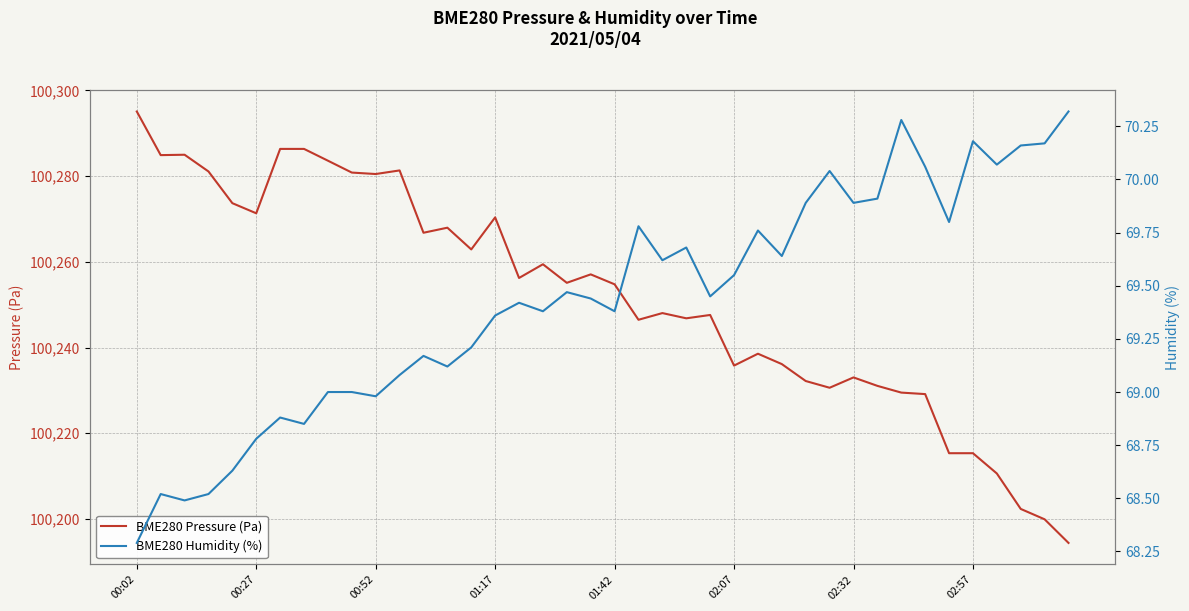

True or false: BME280 Pressure (Pa) and BME280 Humidity (%) intersect in this chart.

False